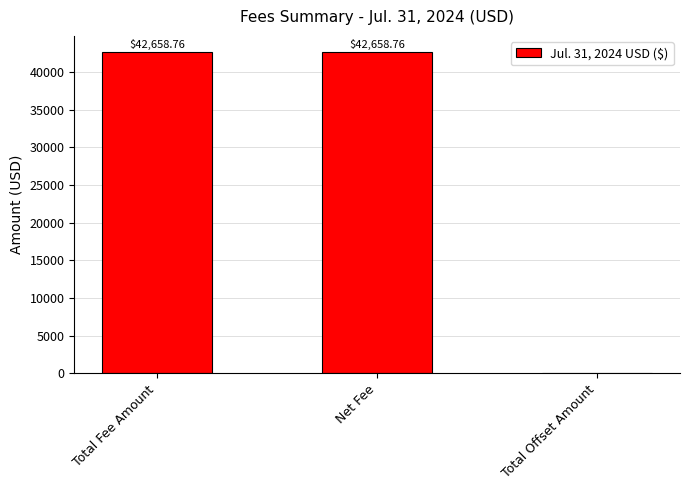

What is the change in value from Total Fee Amount to Total Offset Amount?

-42658.8